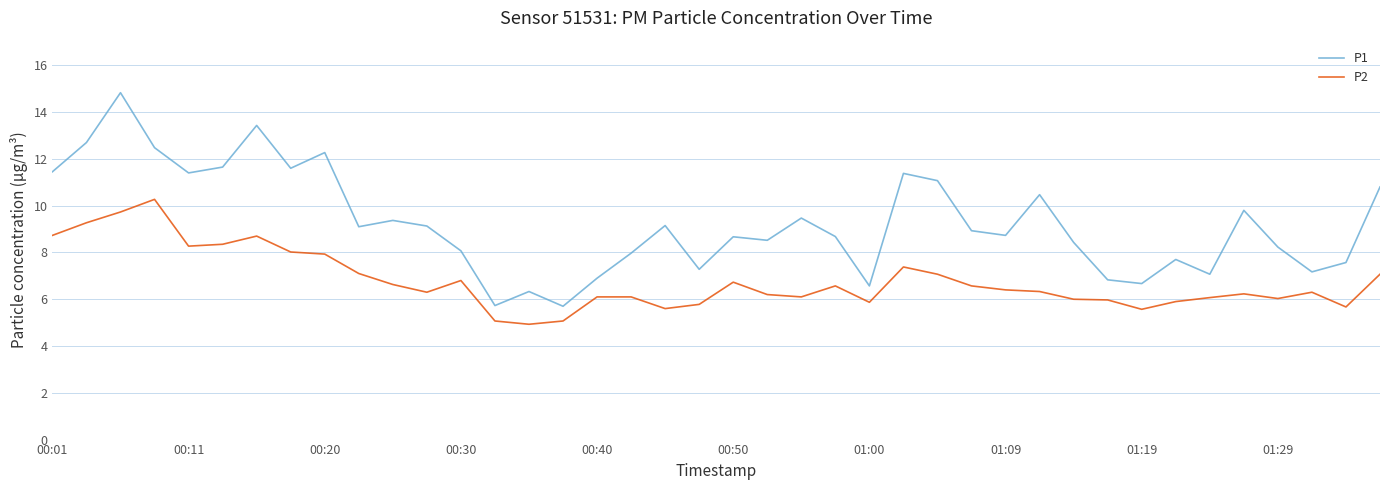

At how many categories does at least one series exceed 7?

33